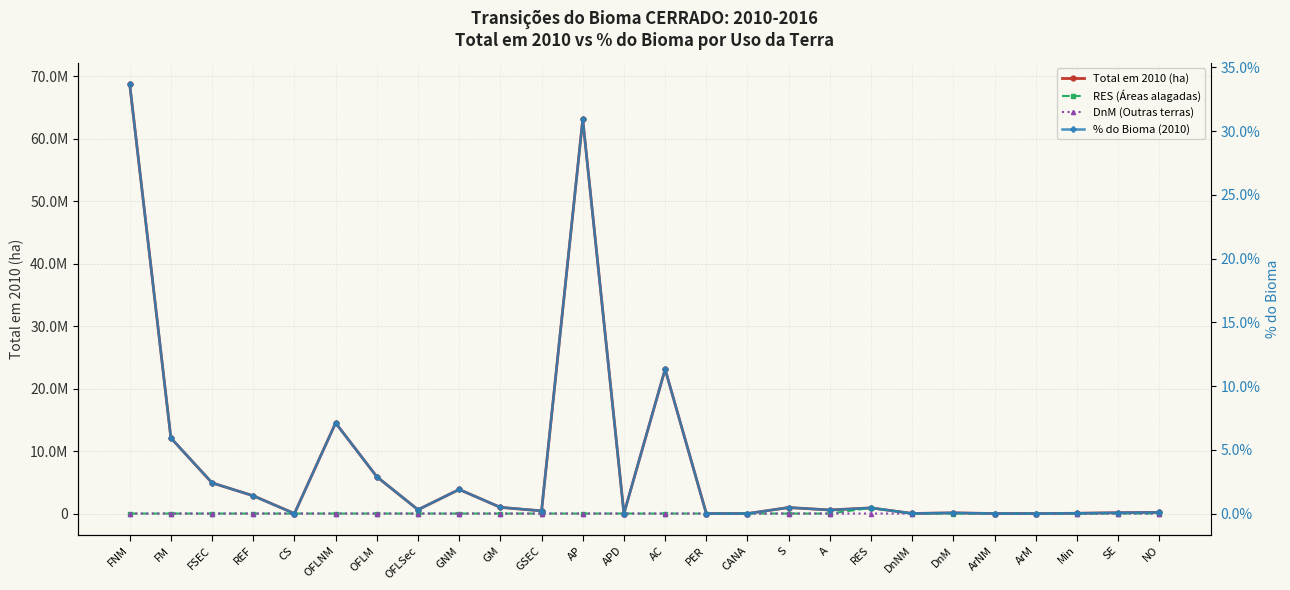

How many interior local valleys does the Total em 2010 (ha) series have?

7